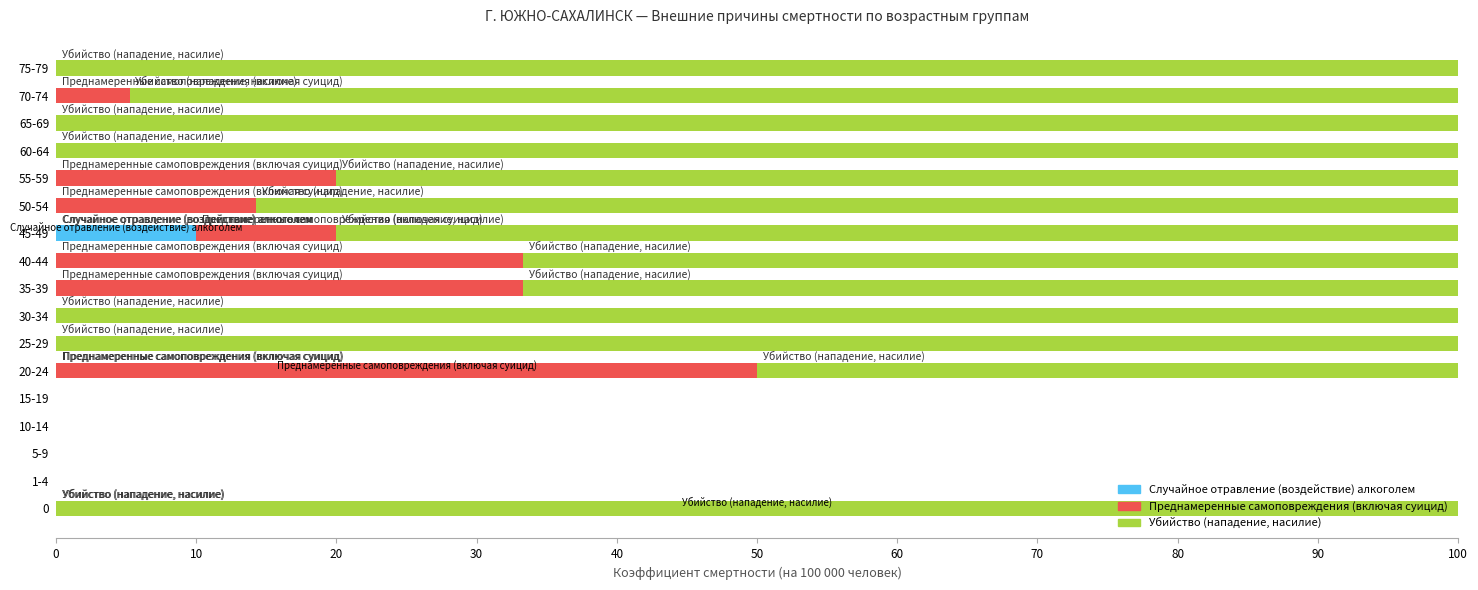

What is the total value across all series at 60-64?

100.0